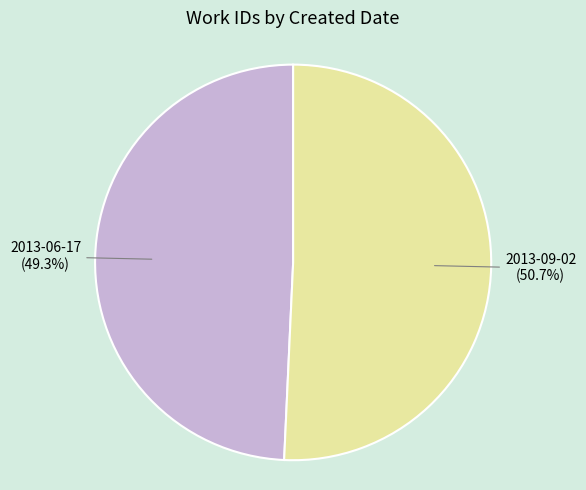

What is the largest slice in the pie chart?

2013-09-02